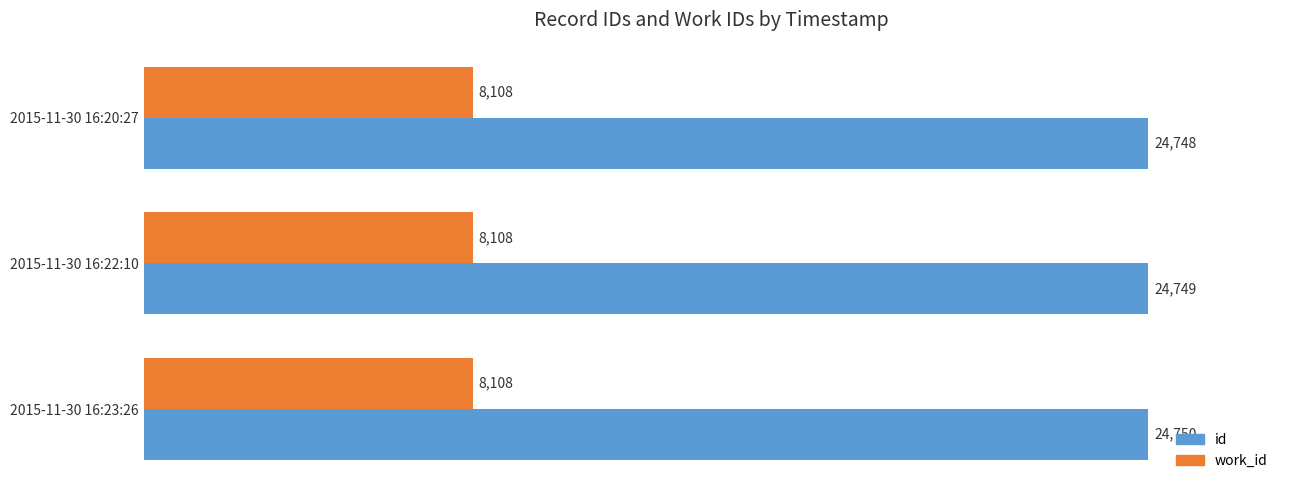

What is the difference between the highest and lowest values at 2015-11-30 16:22:10?

16641